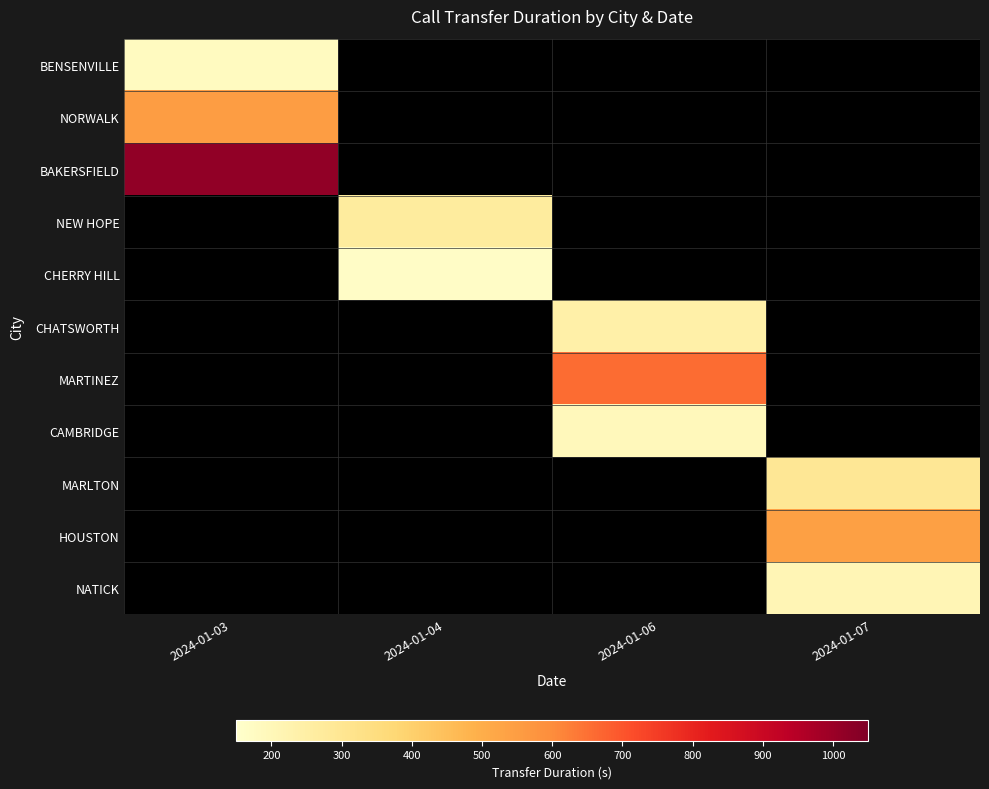

At which category is the sum across all series the highest?

2024-01-03